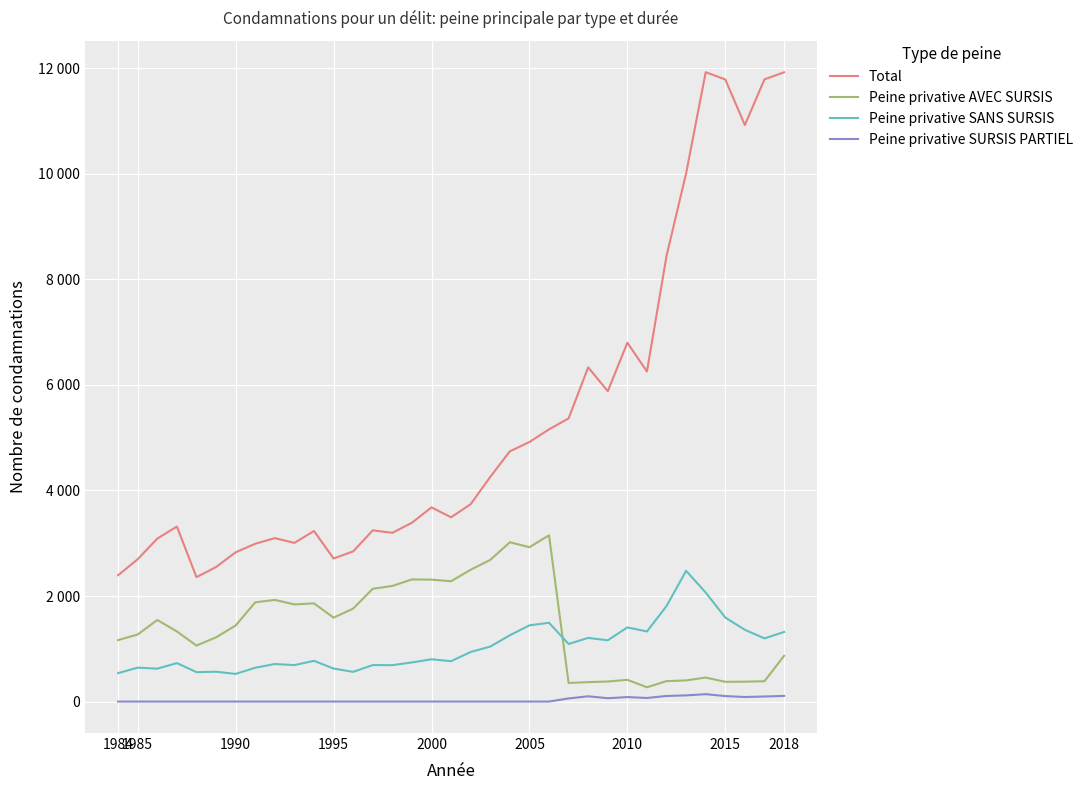

Reading left to right, what are all the values shown in this chart?

Total: 2394	2697	3088	3316	2357	2549	2828	2990	3097	3006	3231	2711	2845	3244	3197	3388	3679	3491	3740	4257	4741	4918	5157	5365	6332	5880	6799	6253	8444	10009	11924	11786	10923	11789	11922
Peine privative AVEC SURSIS: 1165	1271	1546	1328	1061	1217	1441	1880	1926	1840	1861	1589	1762	2137	2190	2314	2310	2280	2498	2684	3018	2924	3150	353	368	380	412	271	387	401	455	374	377	385	866
Peine privative SANS SURSIS: 539	643	623	729	557	565	524	641	711	691	772	625	563	691	690	741	801	765	939	1042	1256	1444	1493	1091	1206	1161	1405	1328	1810	2477	2065	1592	1359	1197	1318
Peine privative SURSIS PARTIEL: 0	0	0	0	0	0	0	0	0	0	0	0	0	0	0	0	0	0	0	0	0	0	0	59	100	63	85	68	106	117	140	104	86	96	107